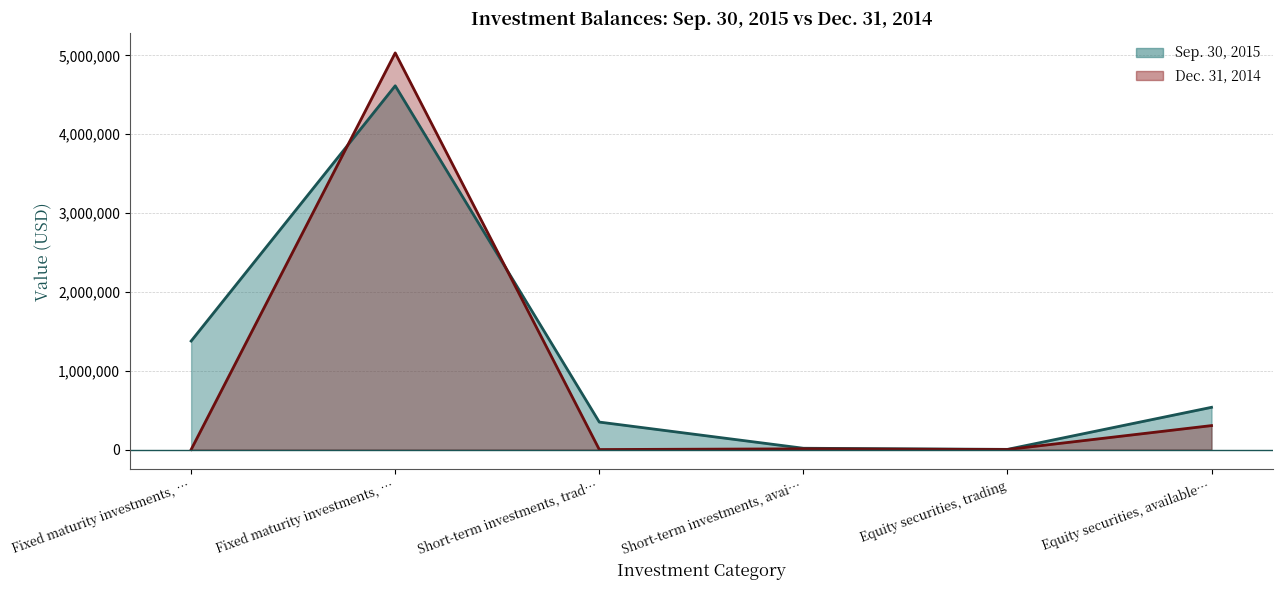

What is the spread (max minus min) of values at Short-term investments, avai…?

7341